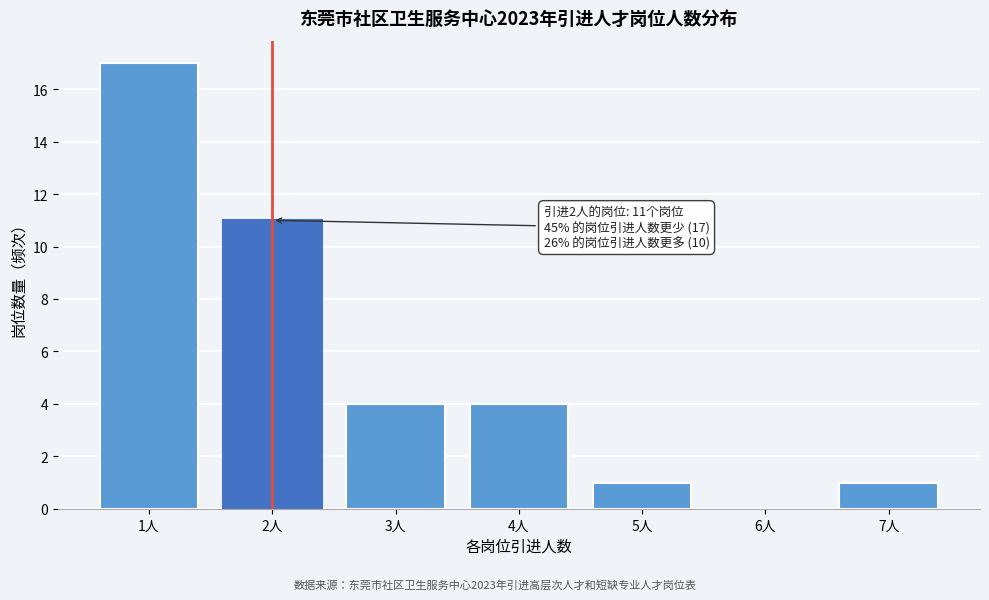

Which range on the x-axis has the tallest bar?

0.5 to 1.5